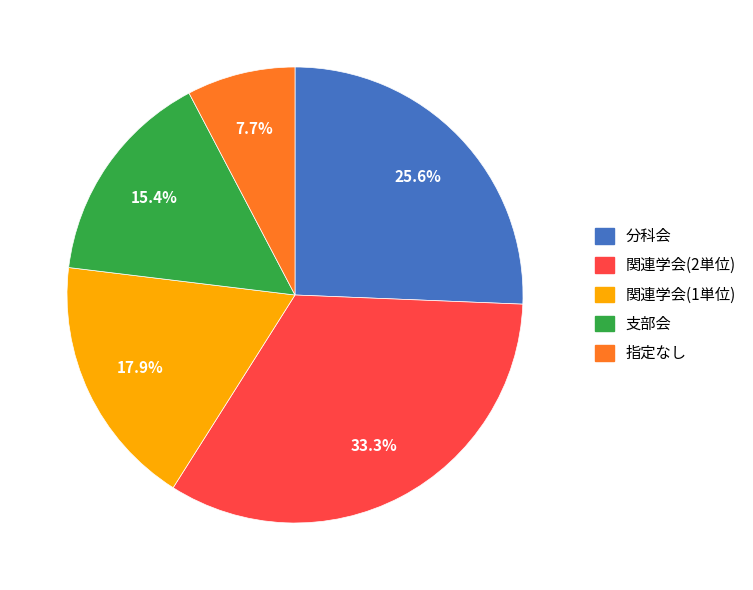

Which category has the biggest portion of the pie?

関連学会(2単位)